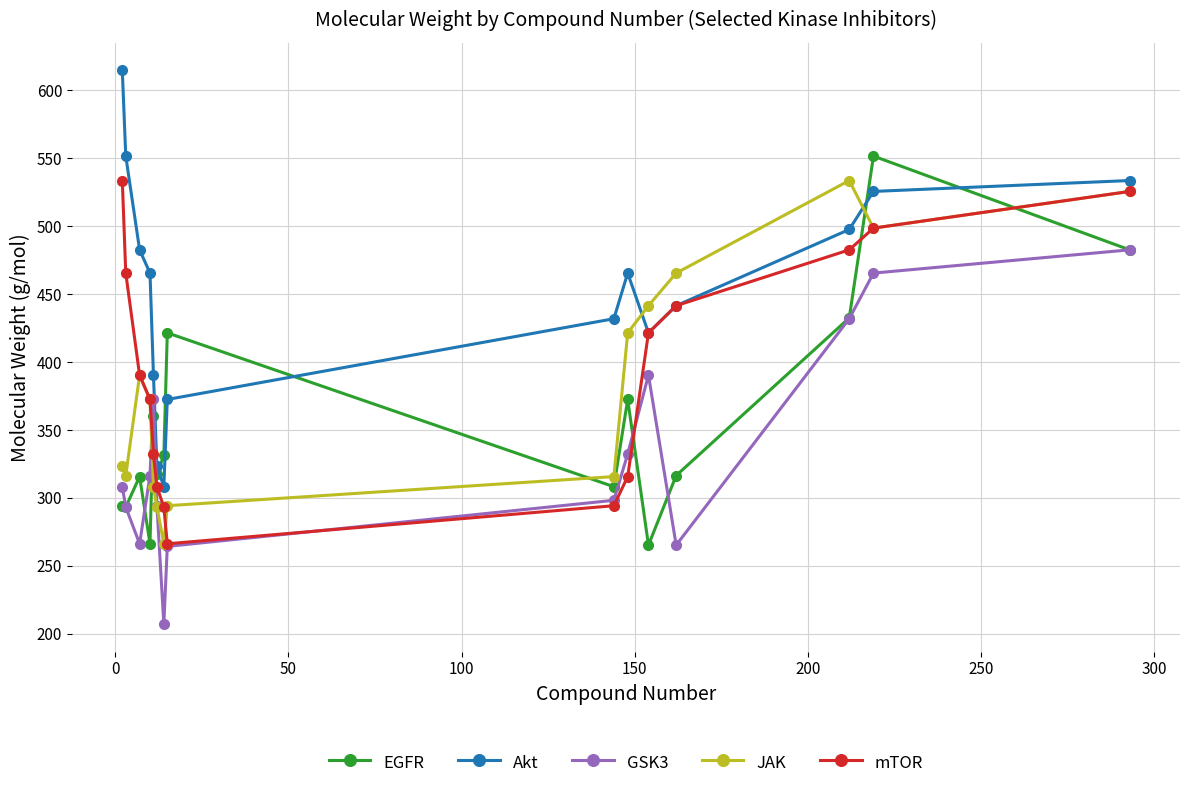

How many intersections are there between Akt and EGFR?

4